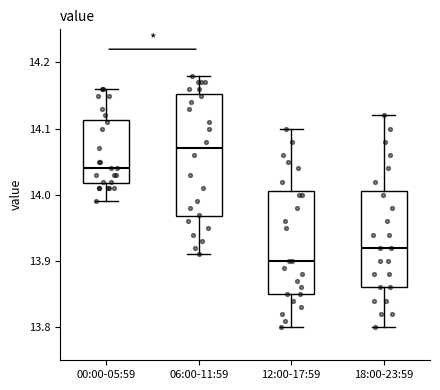

Which box has the lowest median line?

12:00-17:59